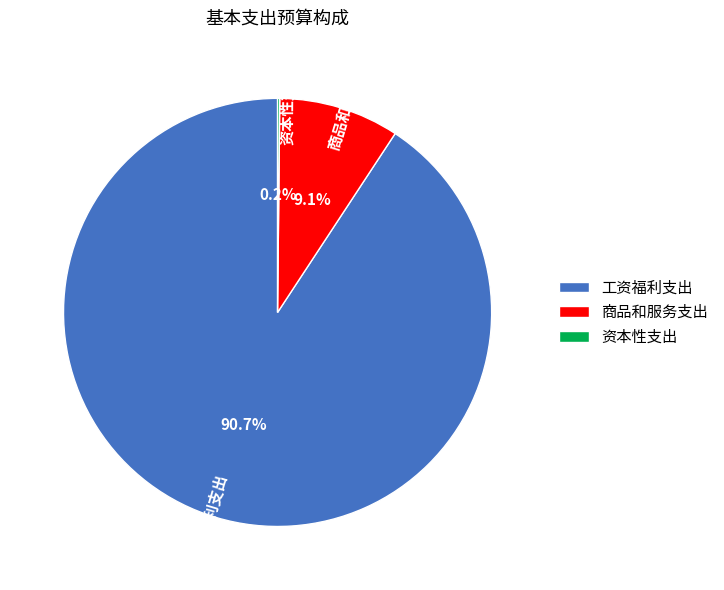

Does 商品和服务支出 represent more than half of the total?

No